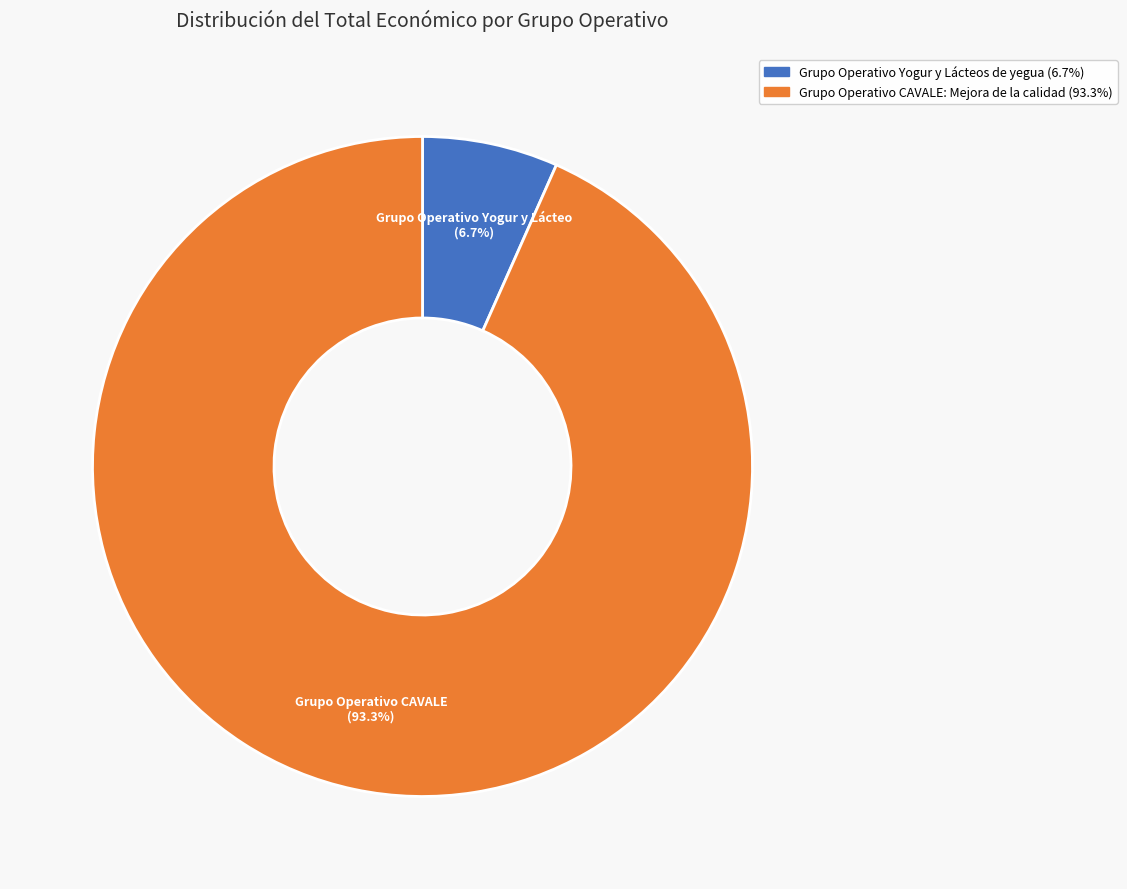

What percentage is the Grupo Operativo CAVALE: Mejora de la calidad slice, to the nearest percent?

93%